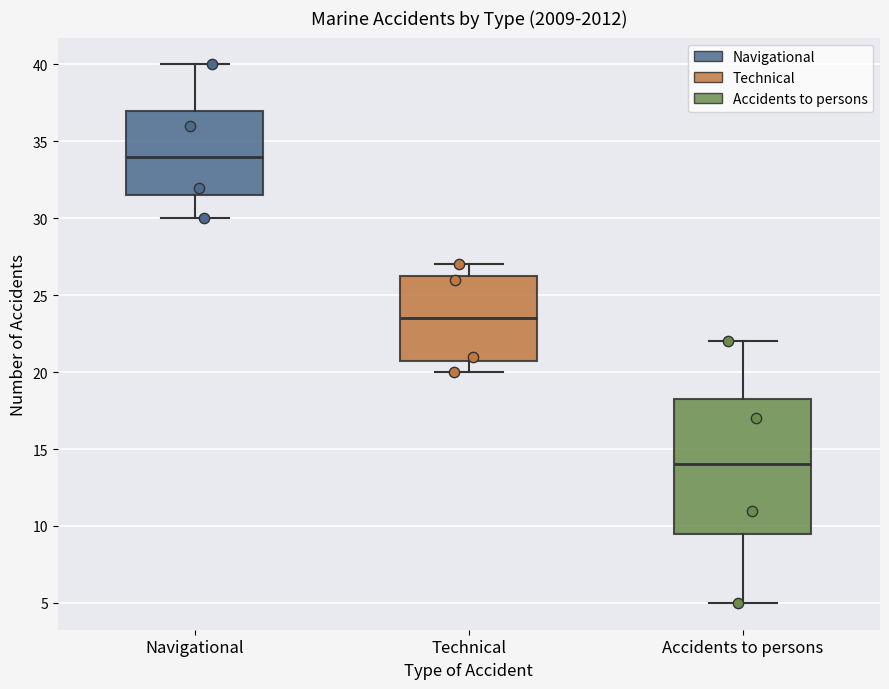

Which box's median line is the lowest?

Accidents to persons